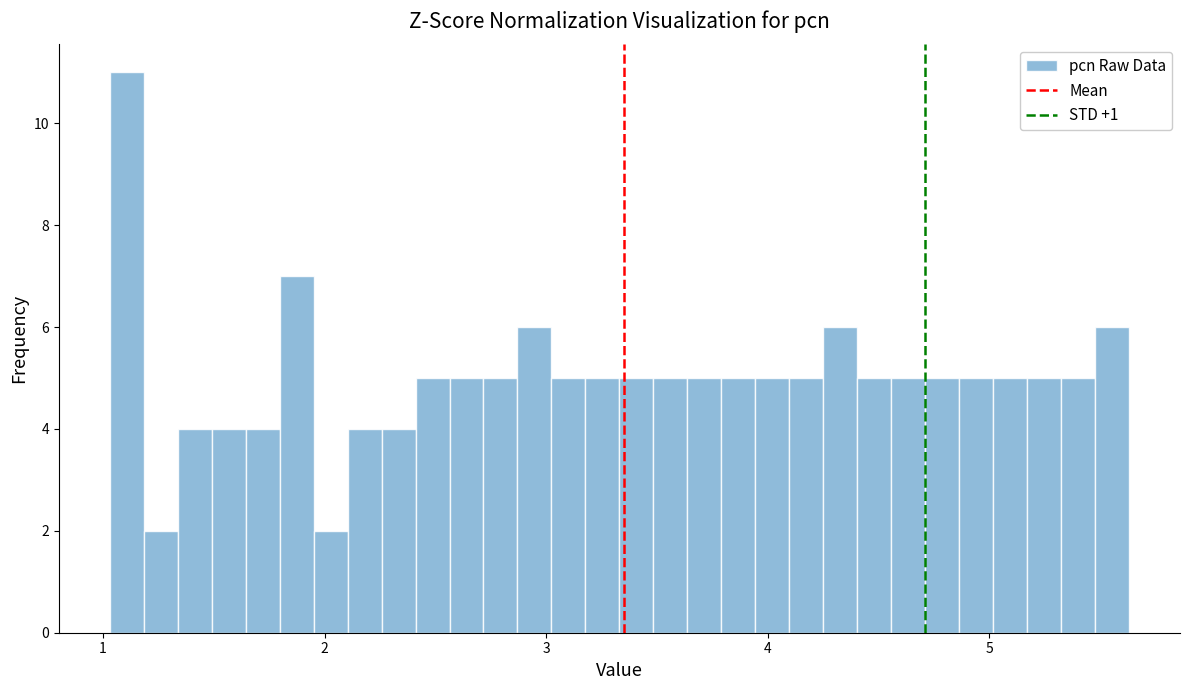

Read against the x-axis, roughly where is the centre of the tallest bar?

1.1